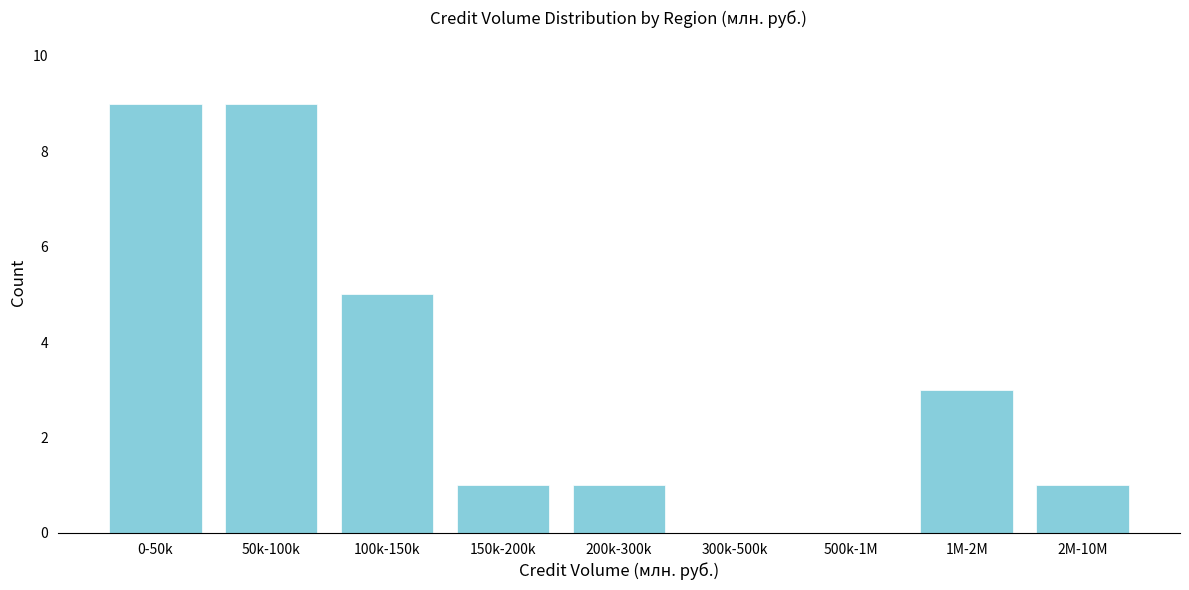

Reading left to right, extract all data points from this chart.

0-50k=9	50k-100k=9	100k-150k=5	150k-200k=1	200k-300k=1	300k-500k=0	500k-1M=0	1M-2M=3	2M-10M=1